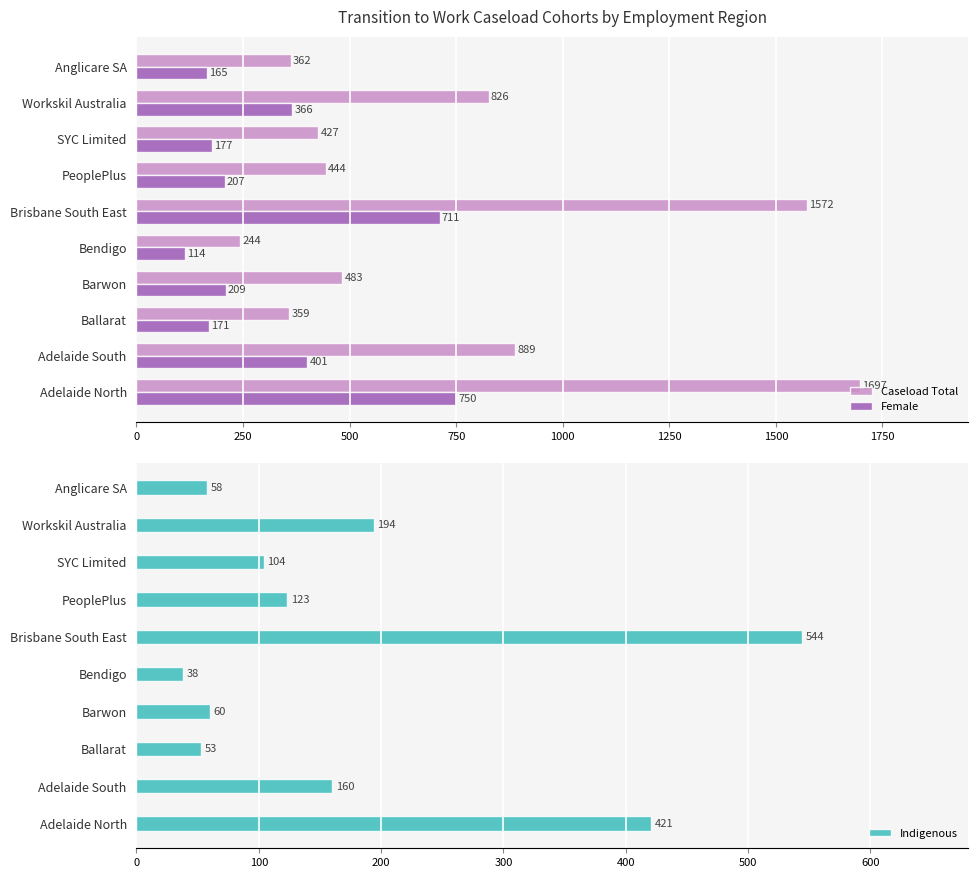

Reading left to right, transcribe all the data shown in this chart.

Caseload Total: 1697	889	359	483	244	1572	444	427	826	362
Female: 750	401	171	209	114	711	207	177	366	165
Indigenous: 421	160	53	60	38	544	123	104	194	58